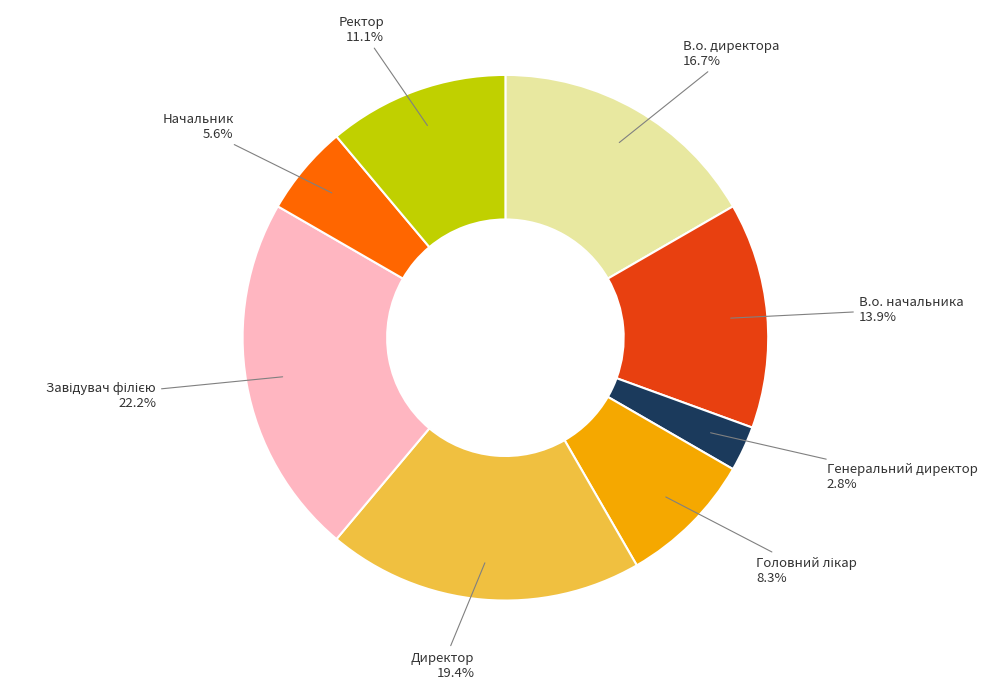

To the nearest percent, what portion does В.о. директора represent?

17%